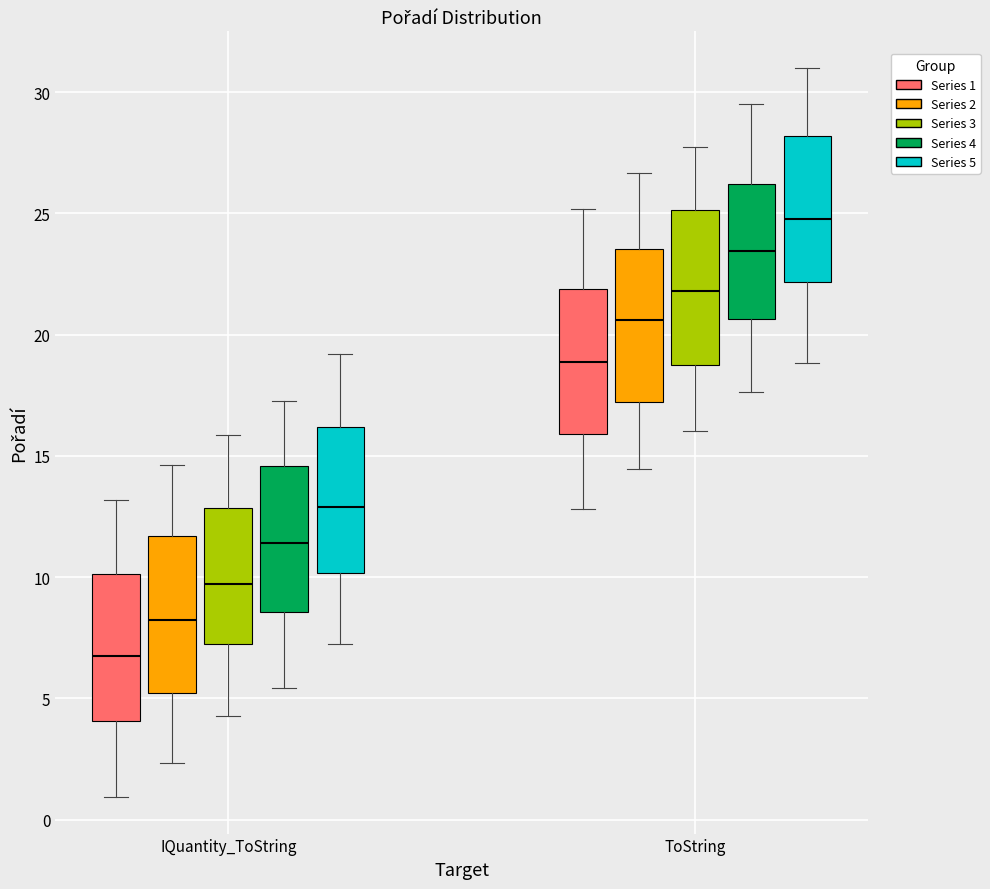

Reading left to right, transcribe this box plot: for each box, give where its median line is, the range the box spans, and where its two whiskers end, as read against the y-axis. The values are not printed on the chart, so give them approximately, as read against the axis.

IQuantity_ToString (Series 1): median 6.5, box 4.0 to 10.0, whiskers 1.0 to 13.0
IQuantity_ToString (Series 2): median 8.0, box 5.0 to 11.5, whiskers 2.5 to 14.5
IQuantity_ToString (Series 3): median 9.5, box 7.5 to 13.0, whiskers 4.5 to 16.0
IQuantity_ToString (Series 4): median 11.5, box 8.5 to 14.5, whiskers 5.5 to 17.5
IQuantity_ToString (Series 5): median 13.0, box 10.0 to 16.0, whiskers 7.0 to 19.0
ToString (Series 1): median 19.0, box 16.0 to 22.0, whiskers 13.0 to 25.0
ToString (Series 2): median 20.5, box 17.0 to 23.5, whiskers 14.5 to 26.5
ToString (Series 3): median 22.0, box 18.5 to 25.0, whiskers 16.0 to 27.5
ToString (Series 4): median 23.5, box 20.5 to 26.0, whiskers 17.5 to 29.5
ToString (Series 5): median 25.0, box 22.0 to 28.0, whiskers 19.0 to 31.0